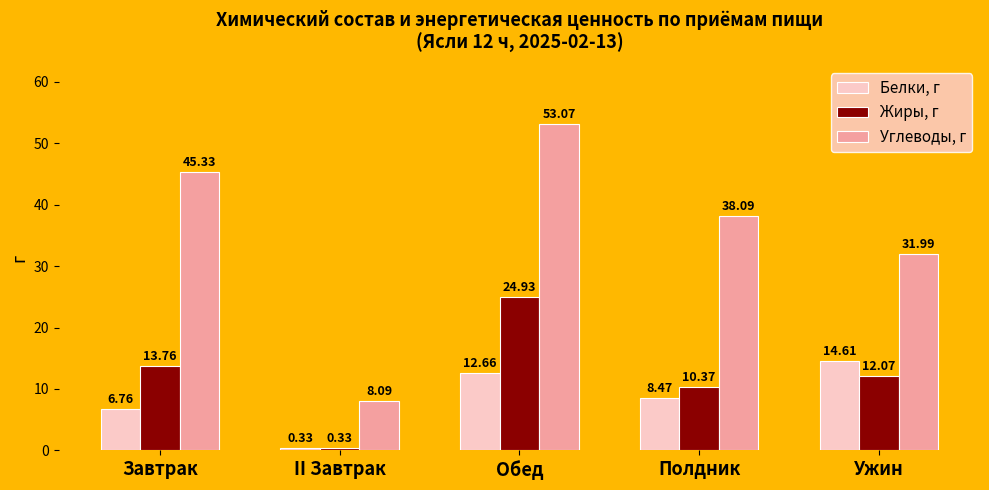

How many bars are there in total?

15